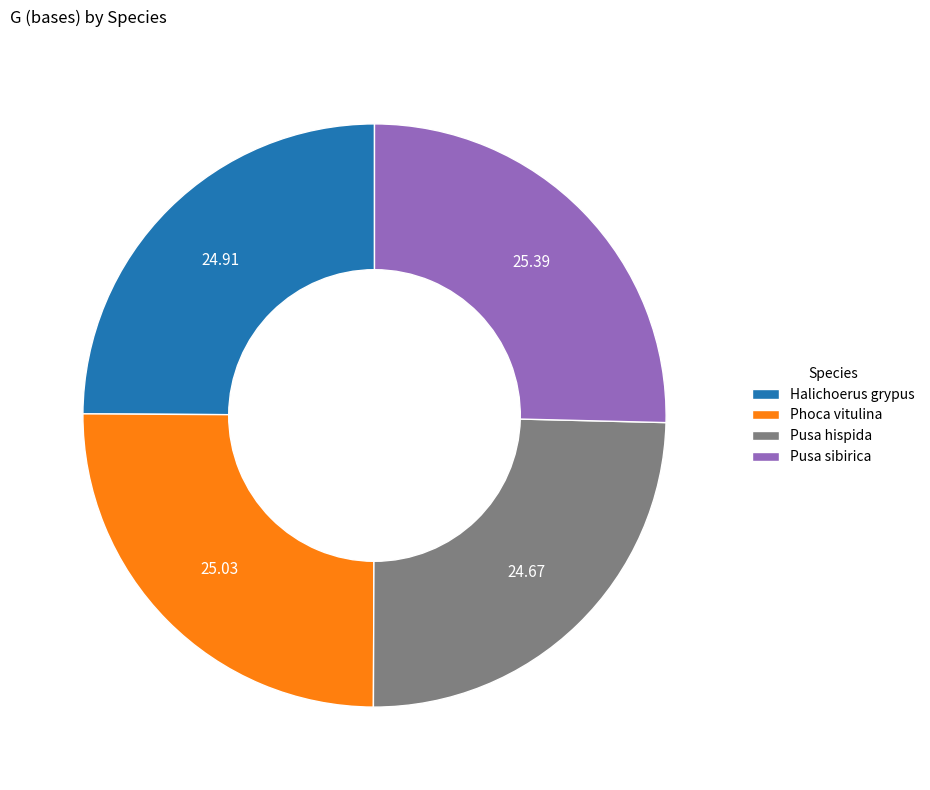

Is there any slice that represents more than half of the pie?

No